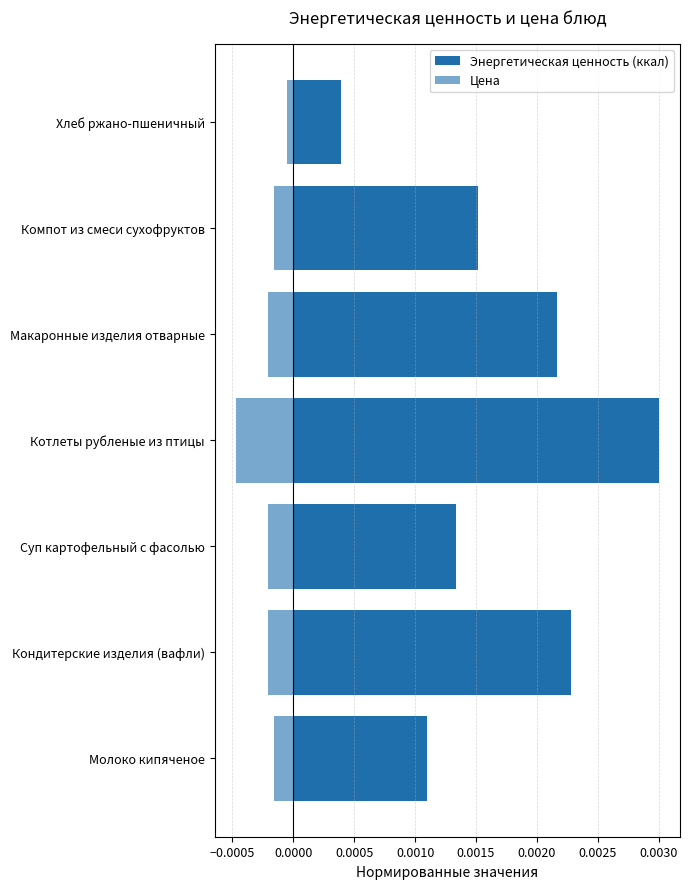

Does the chart contain any negative values?

Yes